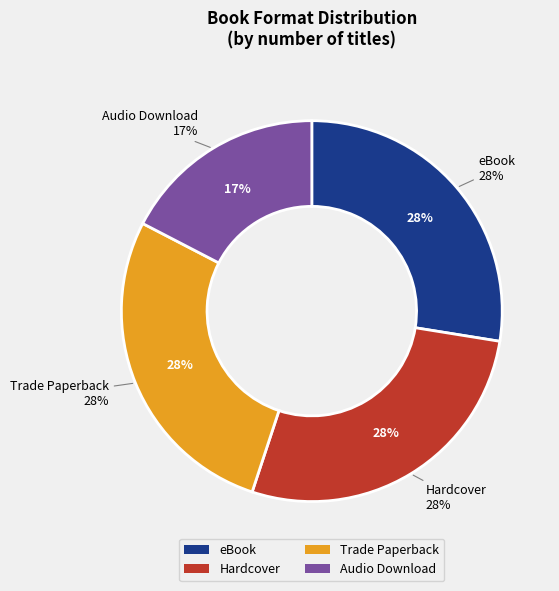

Does Trade Paperback account for over 50% of the chart?

No